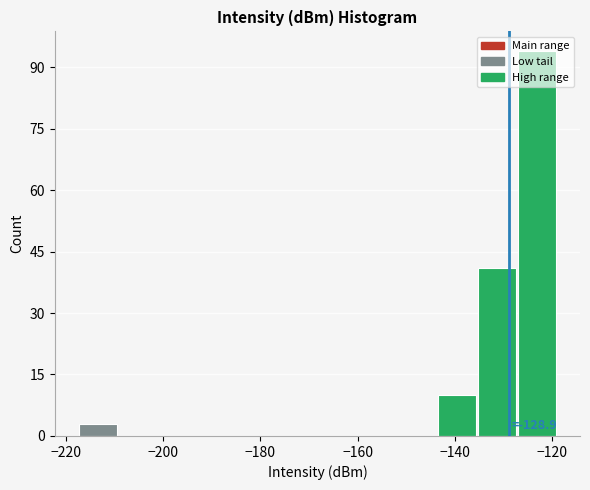

Which range on the x-axis has the tallest bar?

-128 to -118